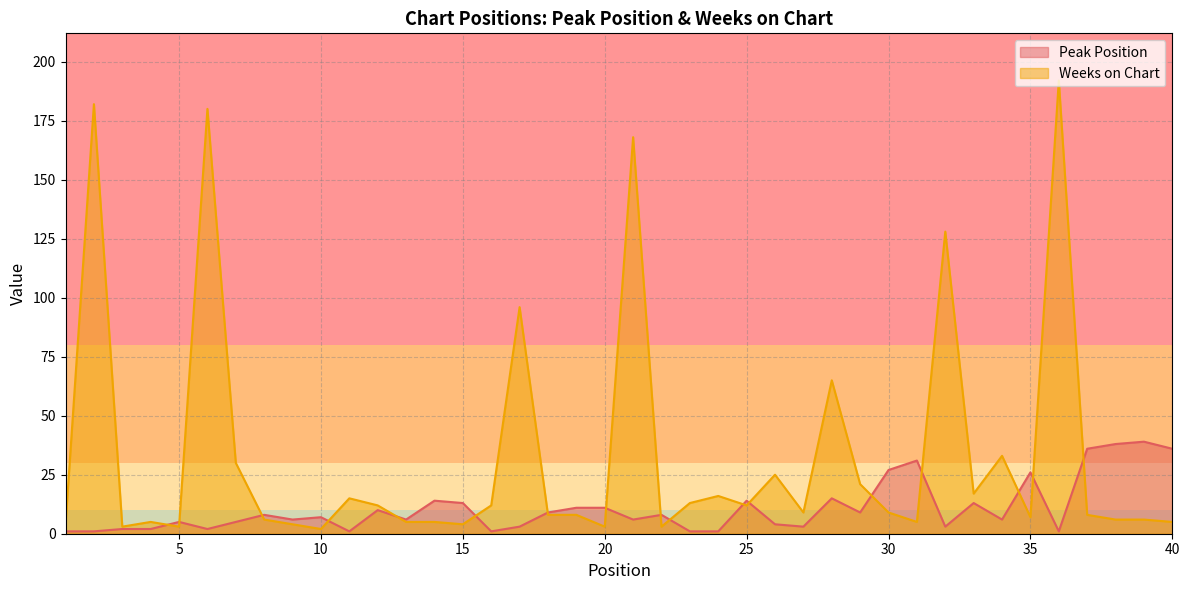

At which category does Peak Position reach its first local valley?

6